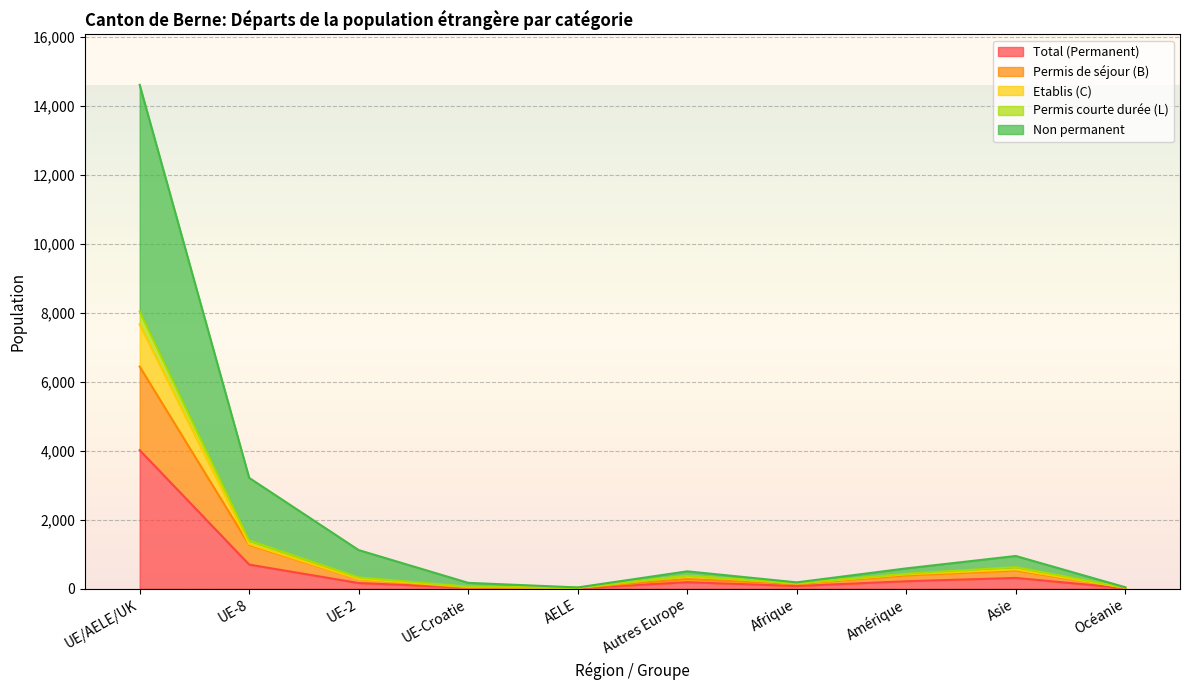

At which category does Non permanent reach its first local peak?

Autres Europe